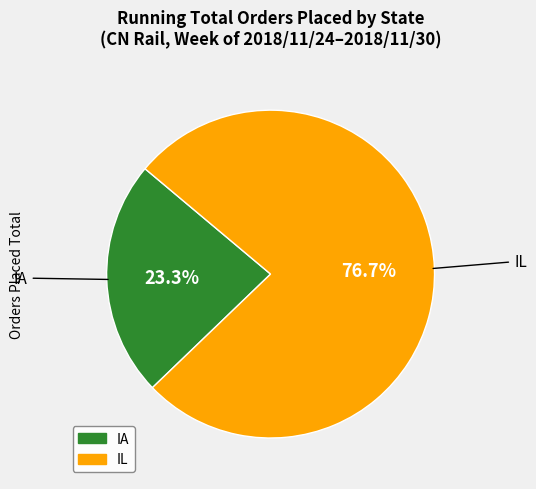

To the nearest percent, what percentage of the pie is IA?

23%